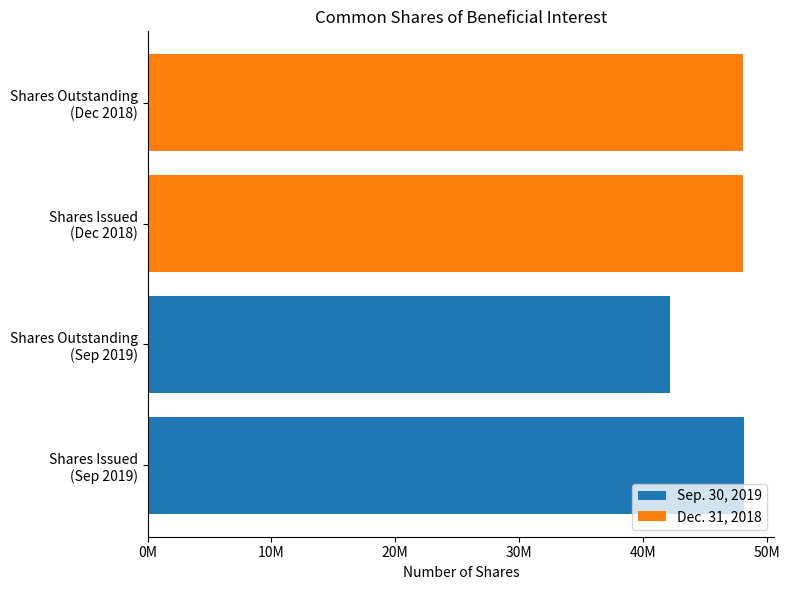

Are the bars horizontal?

Yes